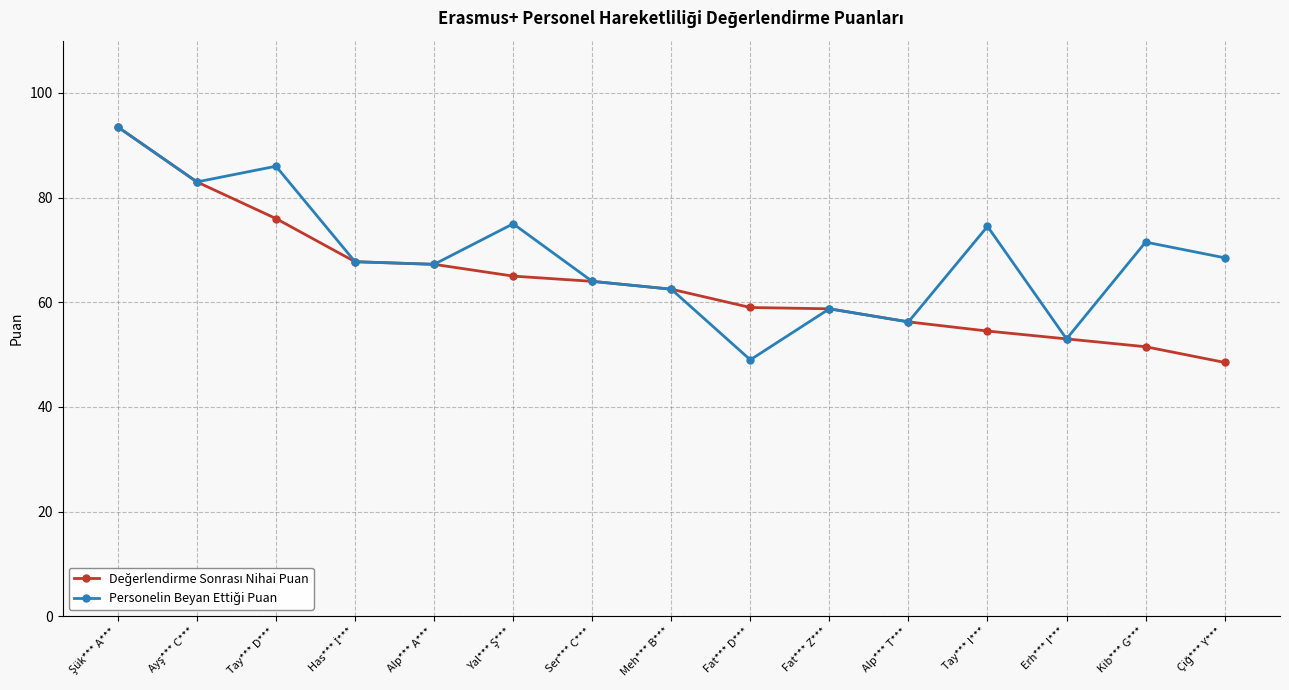

What is the minimum value shown in the chart?

48.5